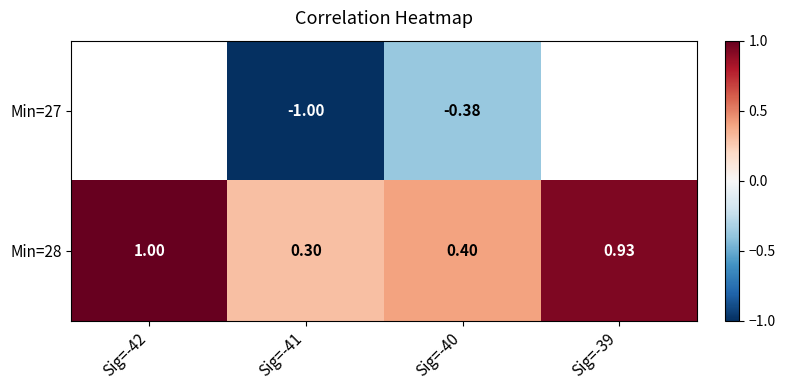

Between Sig=-40 and Sig=-41, which is larger?

Sig=-40